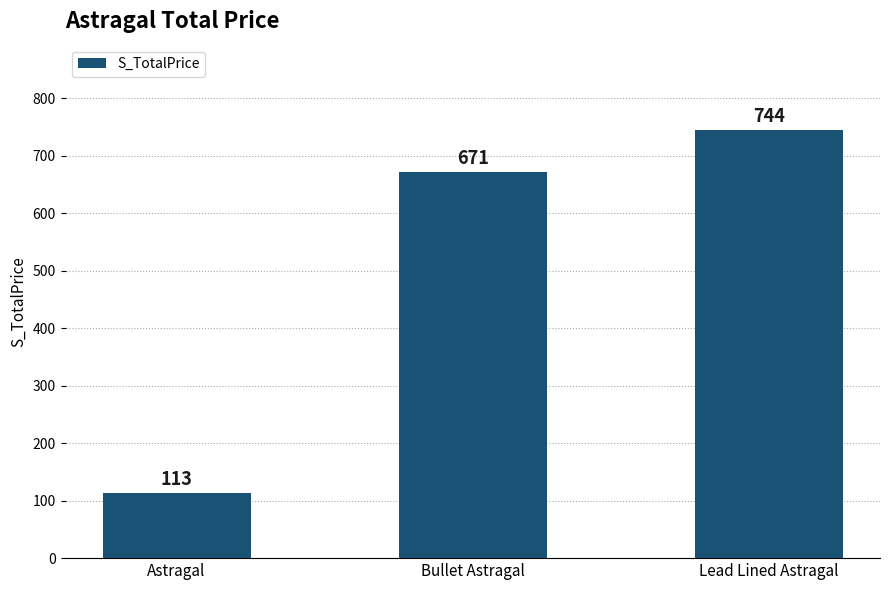

How many data points does each series have?

3